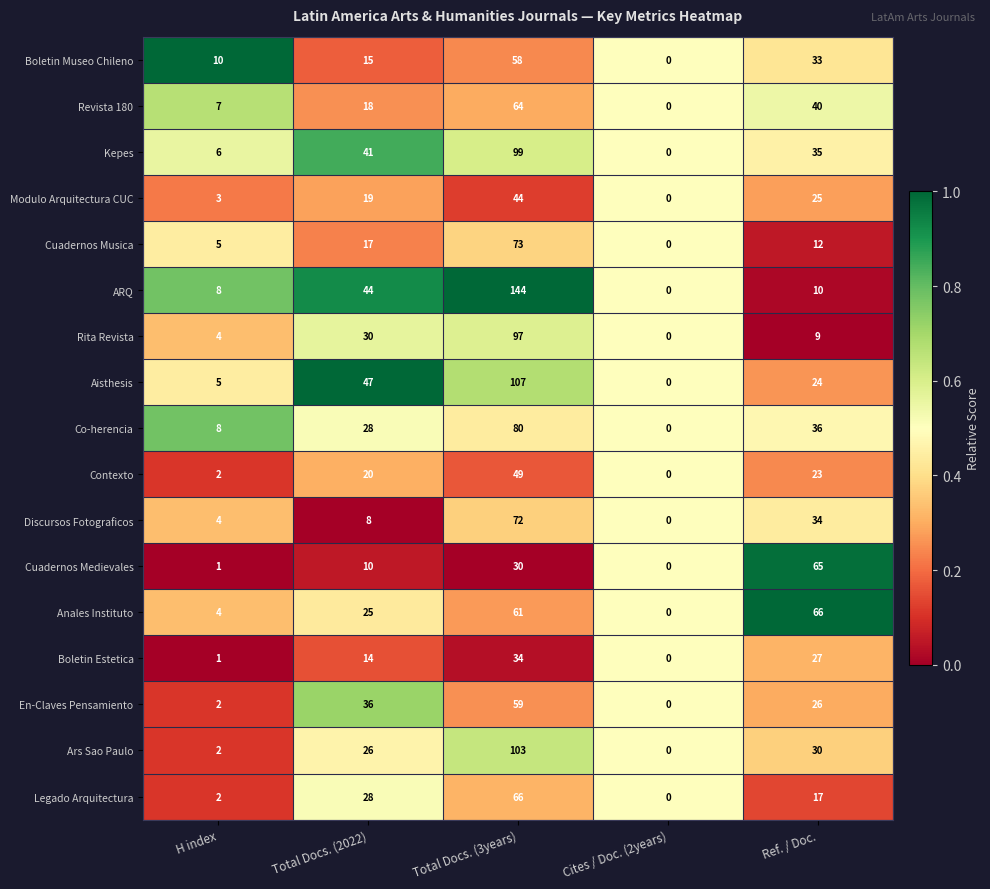

Between H index and Cites / Doc. (2years), which series saw the biggest shift?

Boletin Museo Chileno